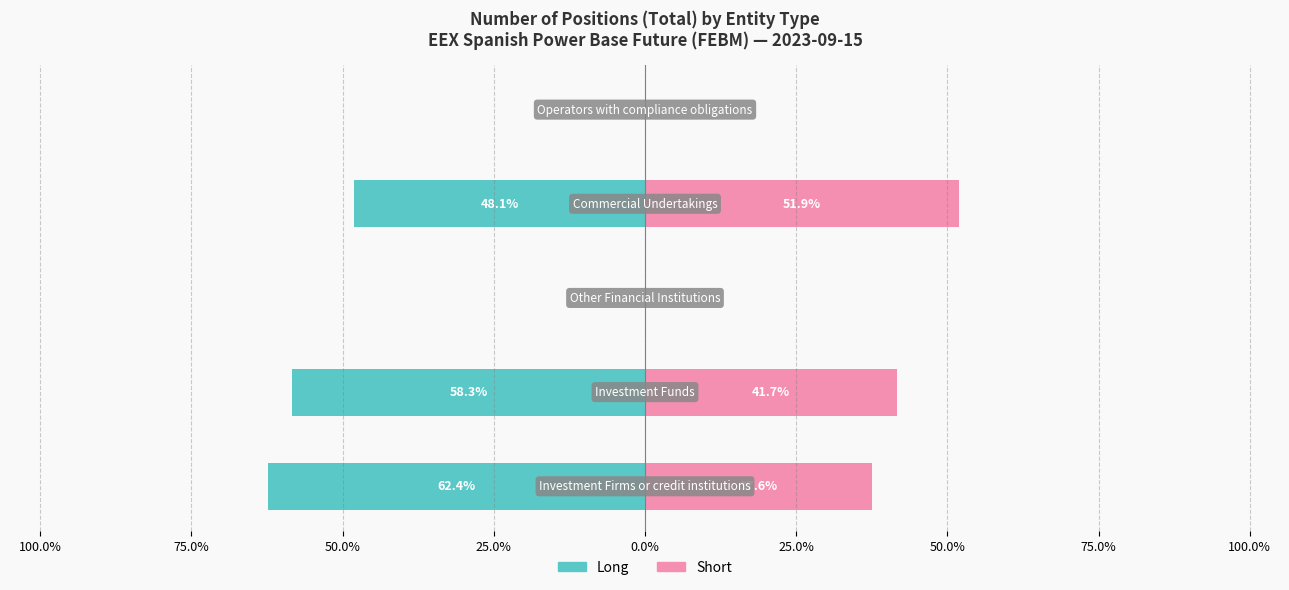

Reading left to right, transcribe all the data shown in this chart.

Long: 100.0%=-62.4	75.0%=-58.3	50.0%=0.0	25.0%=-48.1	0.0%=0.0
Short: 100.0%=37.6	75.0%=41.7	50.0%=0.0	25.0%=51.9	0.0%=0.0